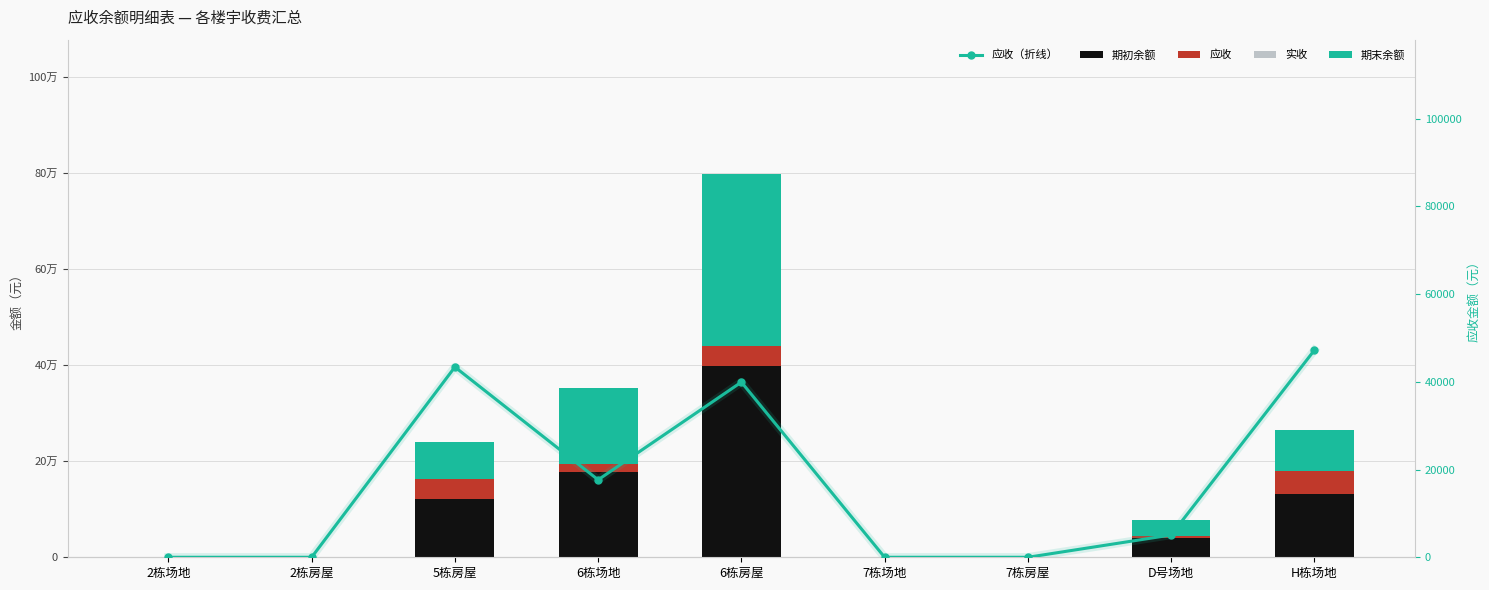

What are all the series names shown in the legend?

期初余额, 应收, 实收, 期末余额, 应收（折线）